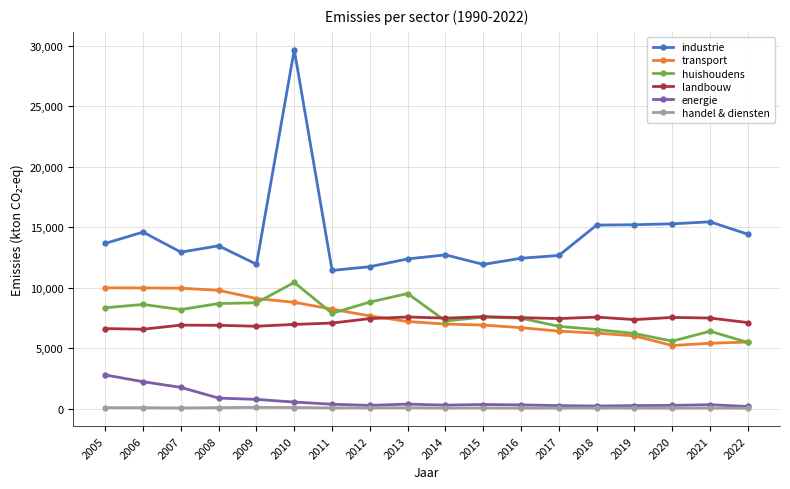

True or false: industrie has a value of 6039 at 2009.

False